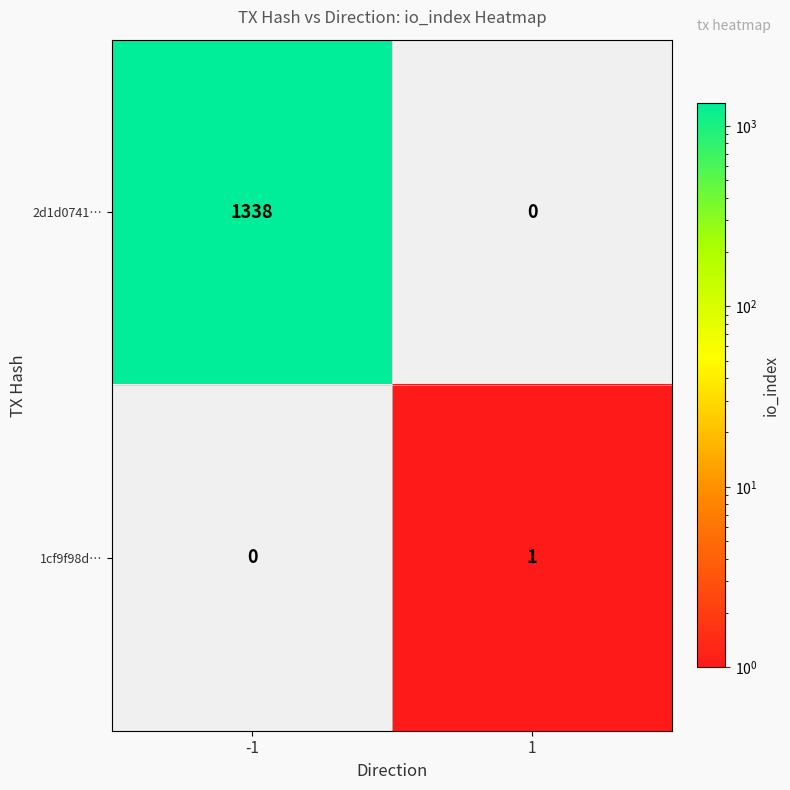

Reading right to left, what are all the values shown in this chart?

2d1d0741…: 0	1338
1cf9f98d…: 1	0